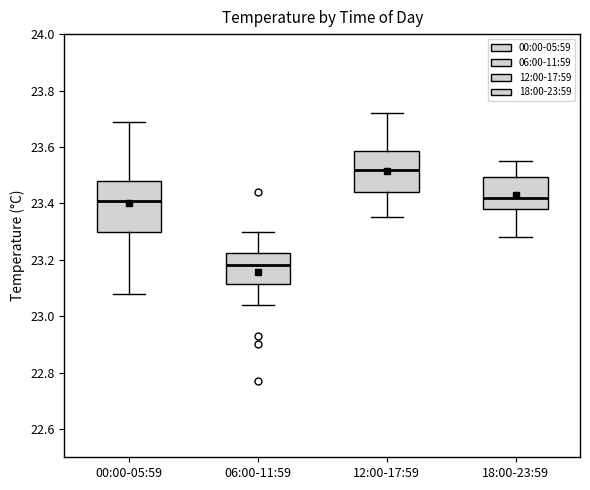

Where does the lower whisker of the box for 18:00-23:59 end on the y-axis? The values are not printed on the chart, so give them approximately, as read against the axis.

23.28